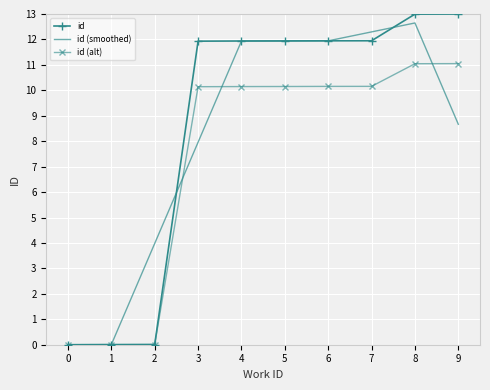

What is the maximum value shown in the chart?

13.0